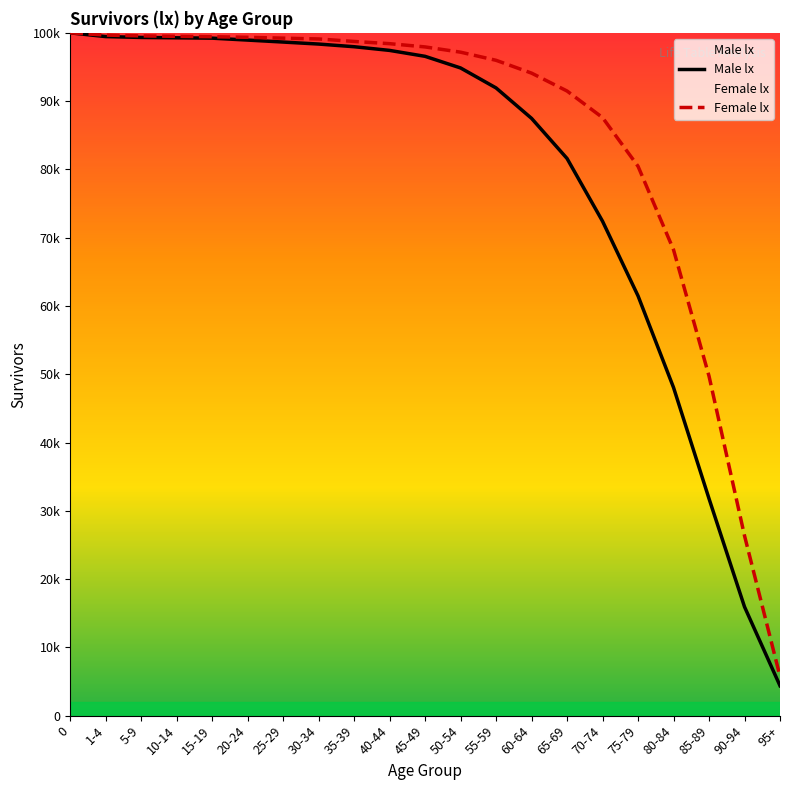

Rank the series by their average value, from lowest to highest.

Male lx, Female lx